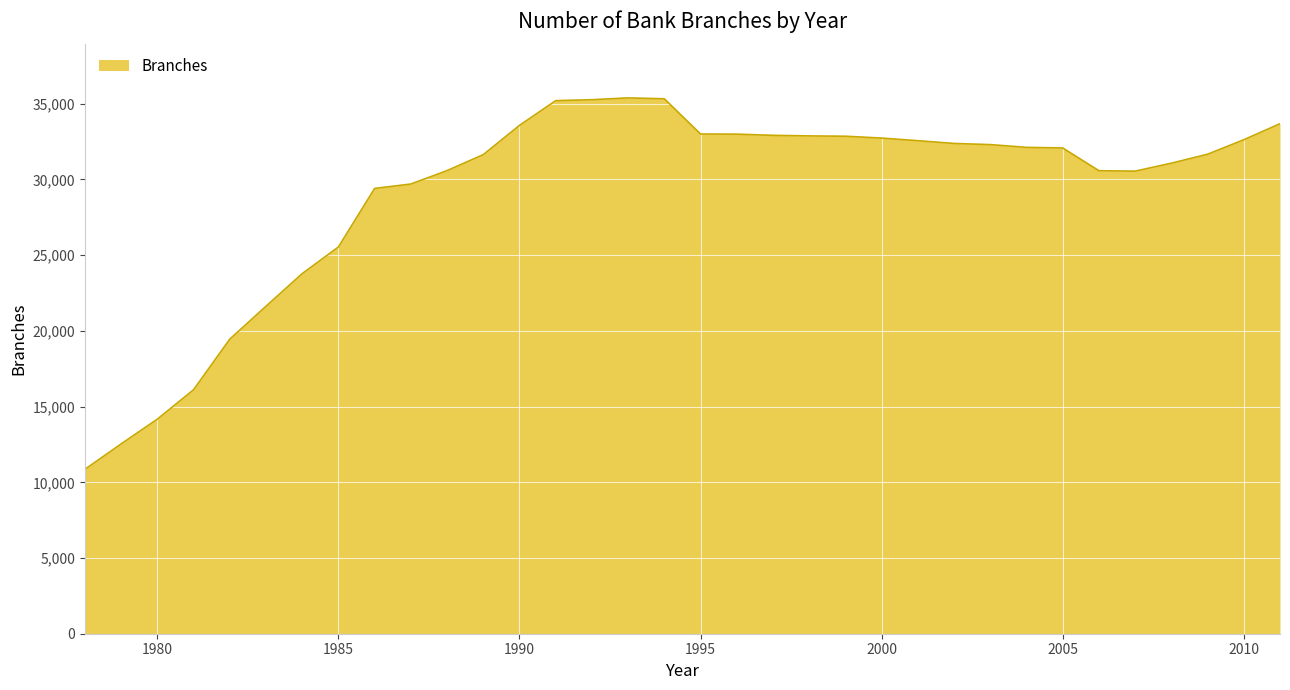

What is the difference between the maximum and minimum values?

24533